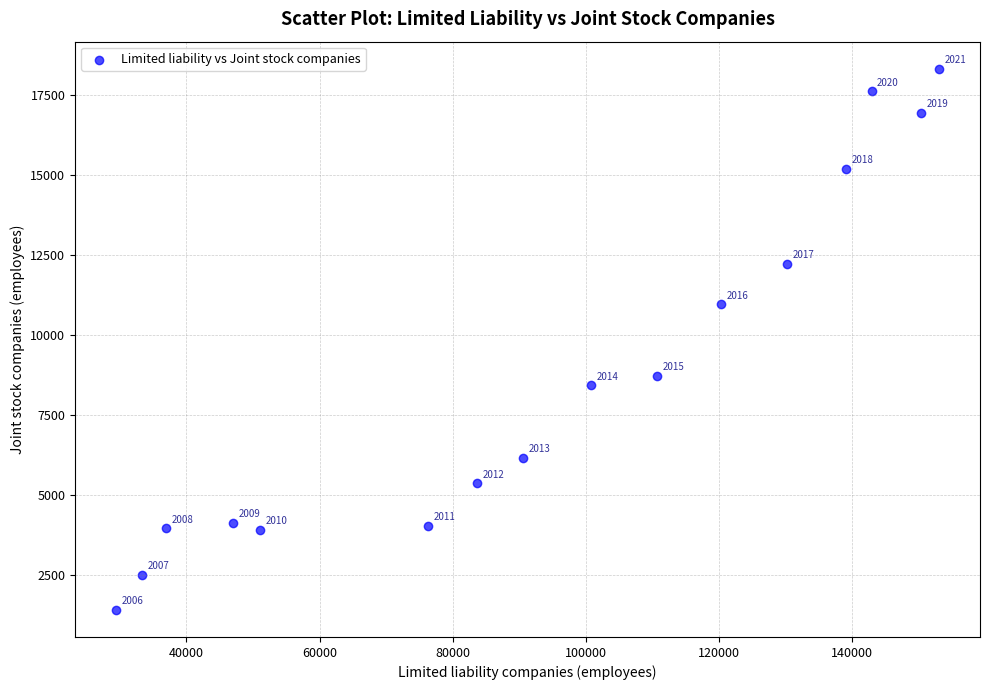

What is the range of X values (max minus min)?

123633